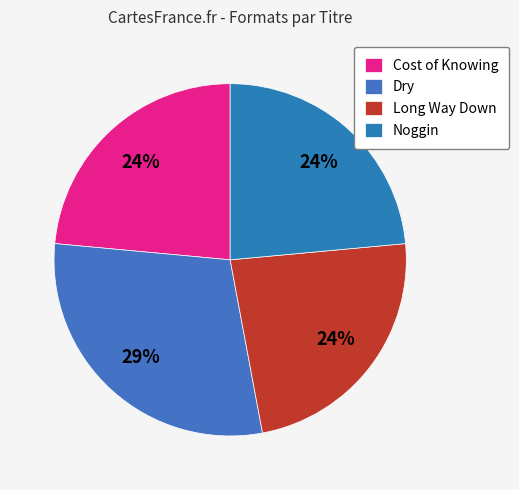

To the nearest percent, what portion does Dry represent?

29%